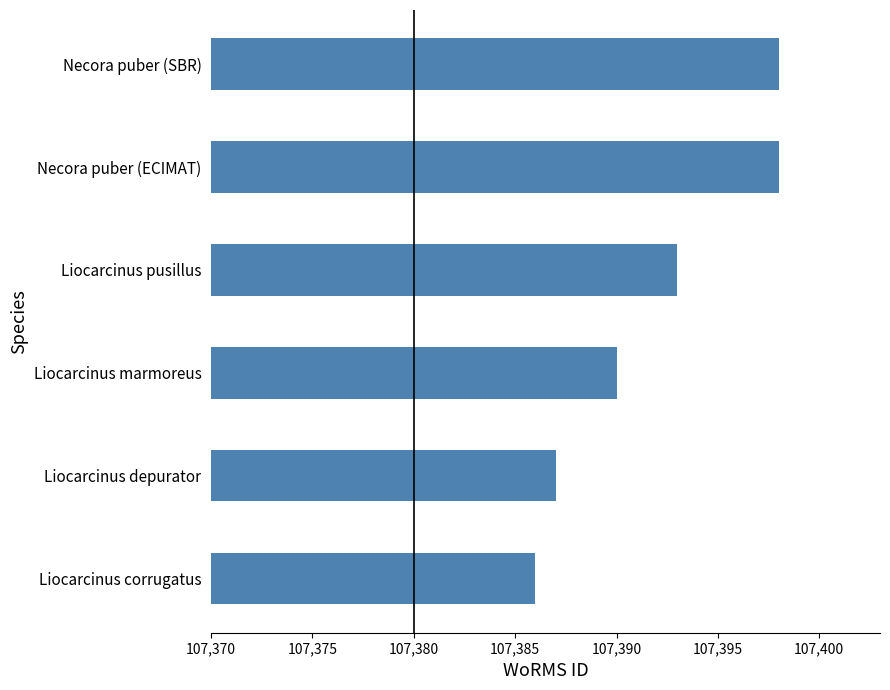

What is the greatest value displayed?

107398